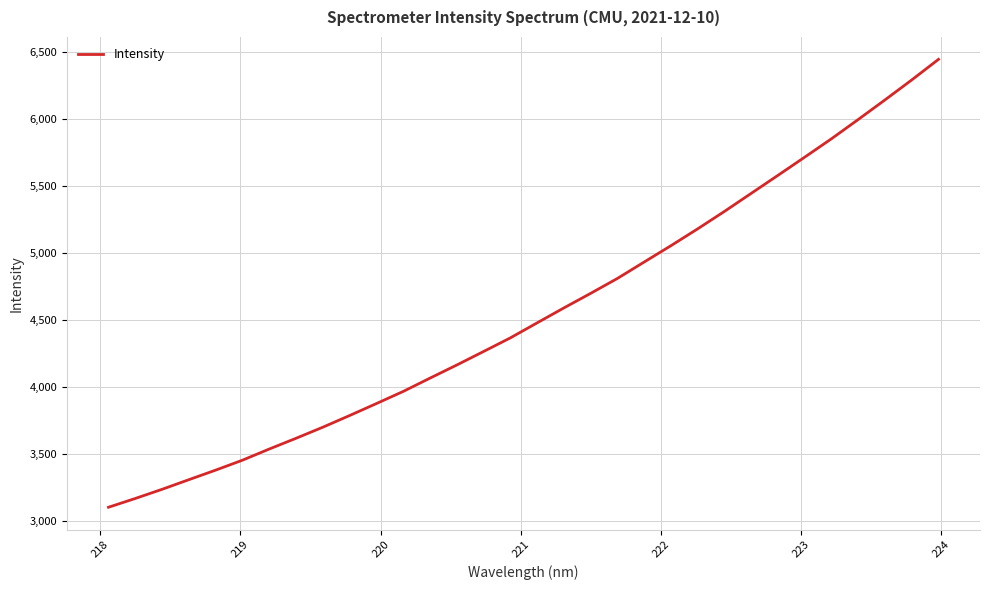

How many categories are shown in the chart?

32